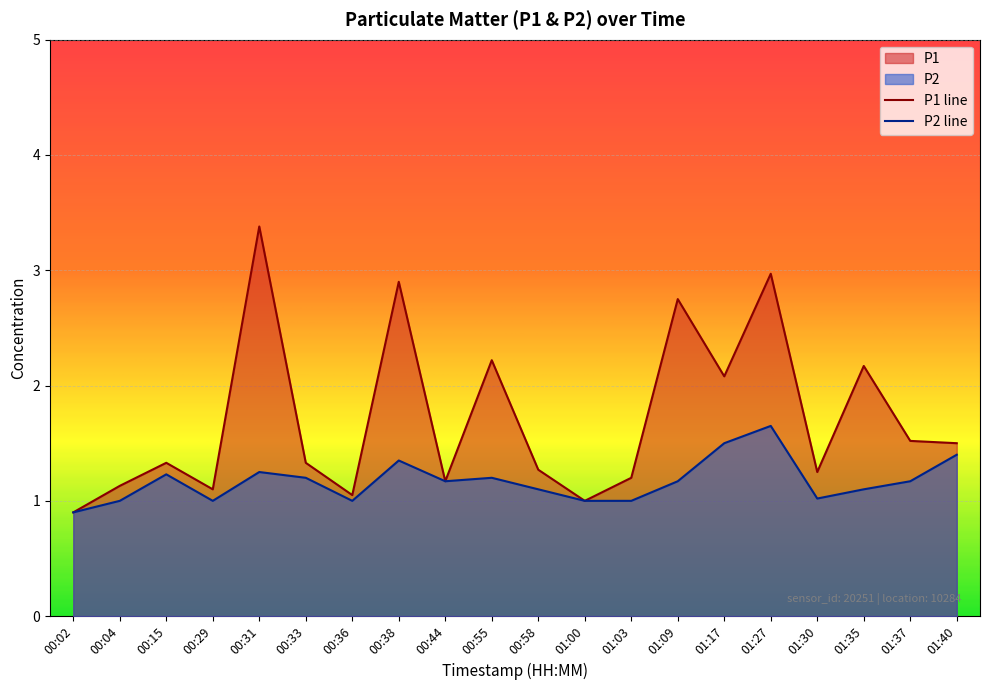

Where does the P1 series first go above 1?

00:04